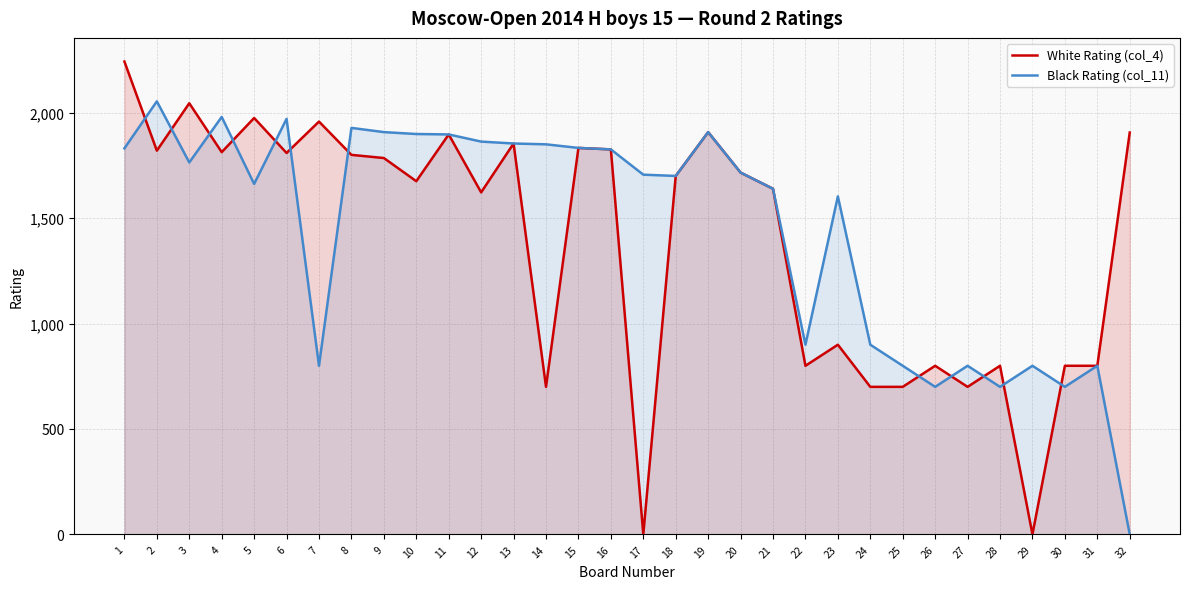

What is the value of the Black Rating (col_11) point at the 25th from the left?

800